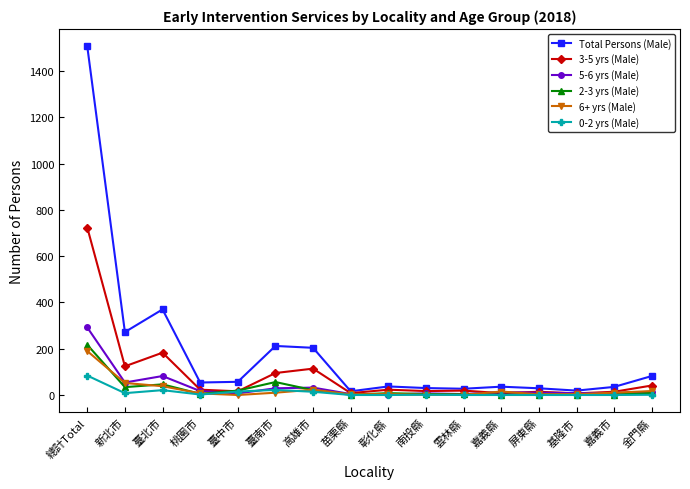

Where is the first local maximum for 3-5 yrs (Male)?

臺北市